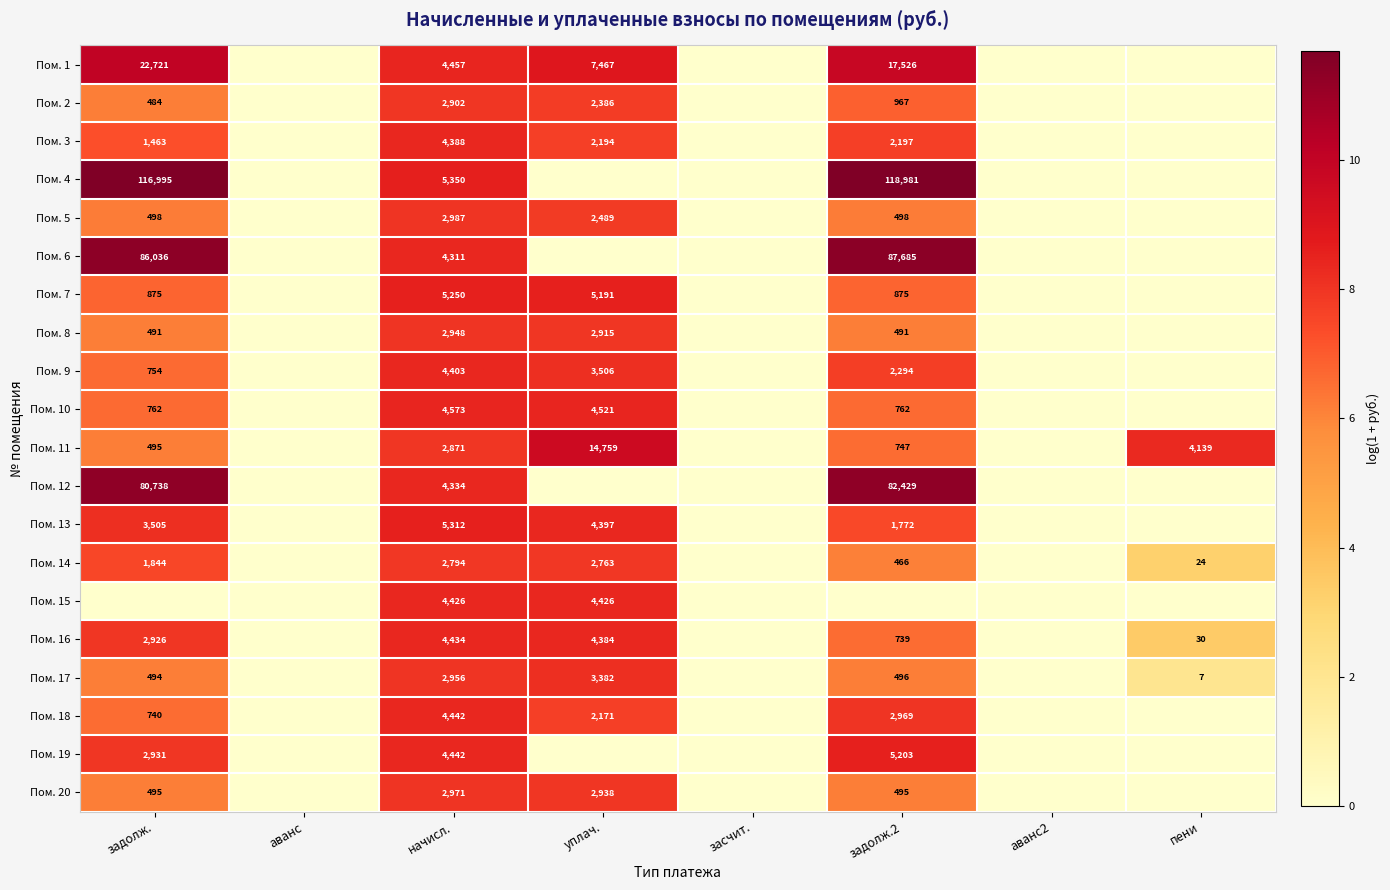

What is the total value across all series at начисл.?

80551